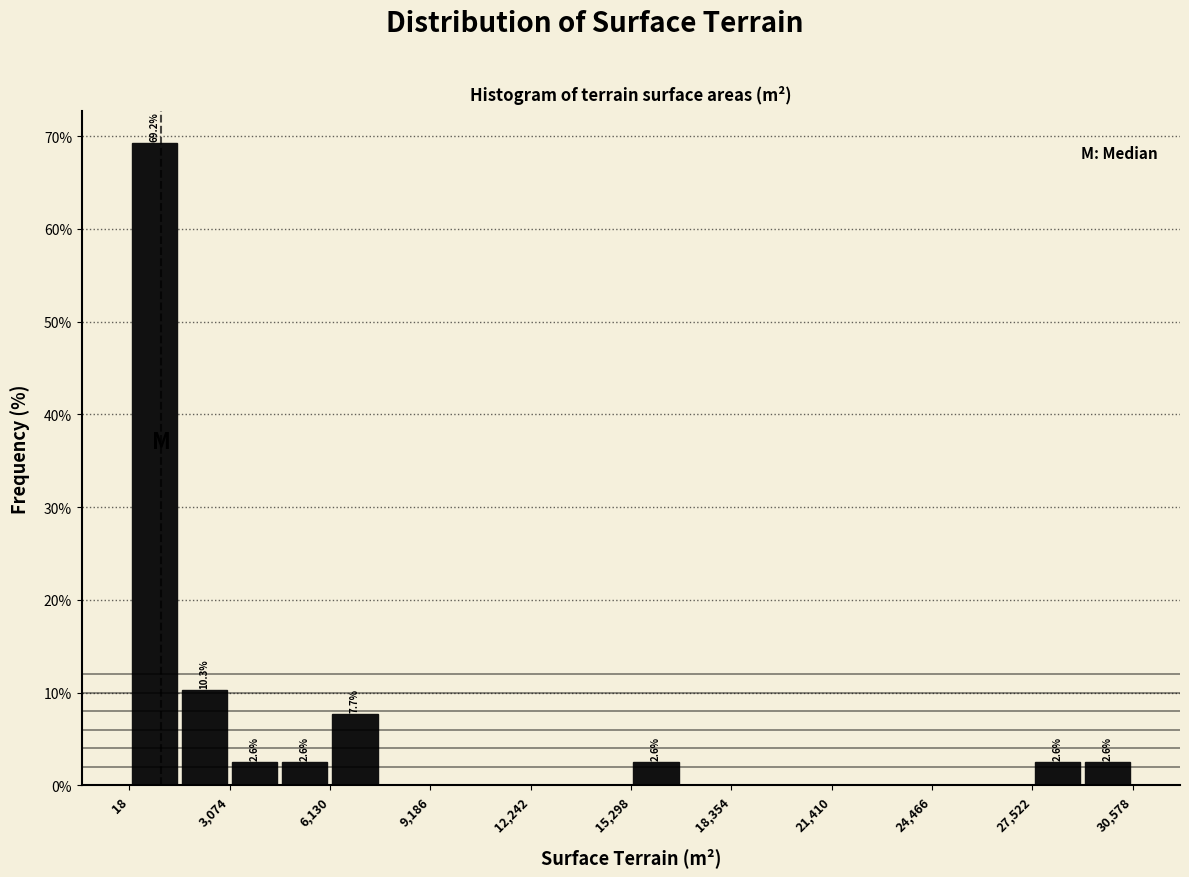

Around what value on the x-axis is the tallest bar? Give the approximate position of its centre, as read against the axis.

1000